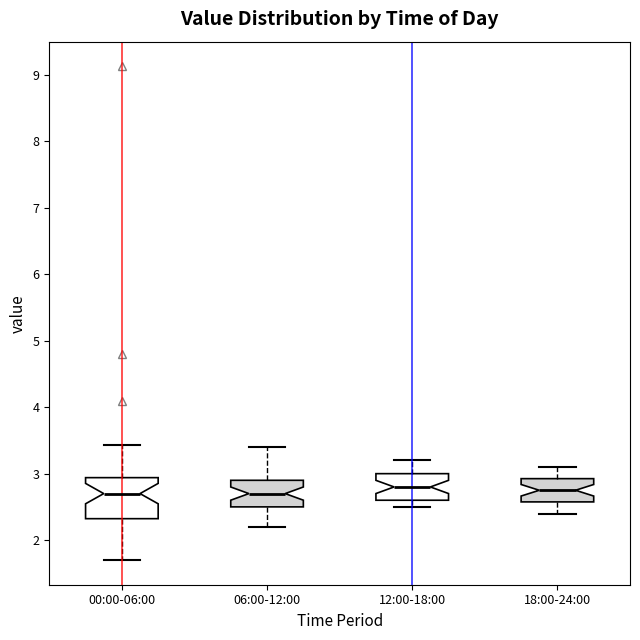

Reading left to right, read every box against the y-axis: the position of its median line, the range the box covers, and the ends of its whiskers. The values are not printed on the chart, so give them approximately, as read against the axis.

00:00-06:00: median 2.7, box 2.3 to 2.9, whiskers 1.7 to 3.4
06:00-12:00: median 2.7, box 2.5 to 2.9, whiskers 2.2 to 3.4
12:00-18:00: median 2.8, box 2.6 to 3.0, whiskers 2.5 to 3.2
18:00-24:00: median 2.8, box 2.6 to 2.9, whiskers 2.4 to 3.1